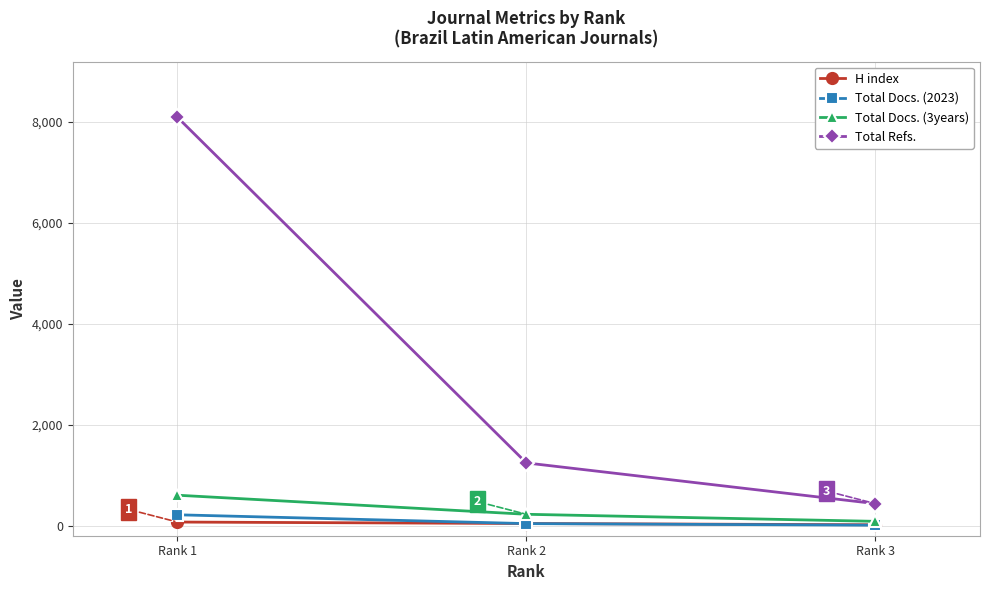

What is the average value of the H index series?

43